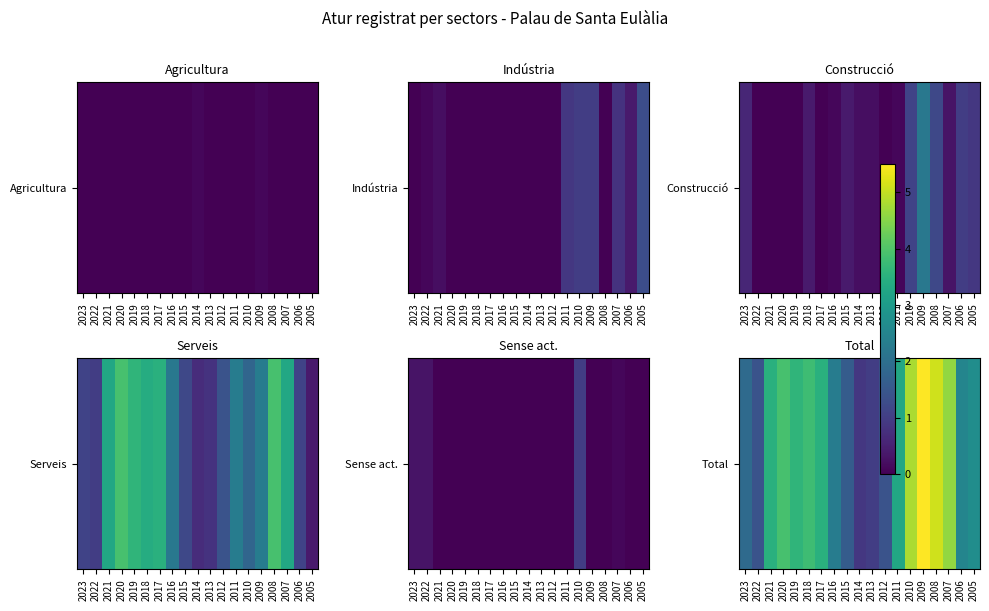

Rank the categories by value from highest to lowest.

2009, 2008, 2010, 2007, 2020, 2018, 2019, 2021, 2017, 2011, 2005, 2006, 2016, 2023, 2015, 2022, 2012, 2013, 2014